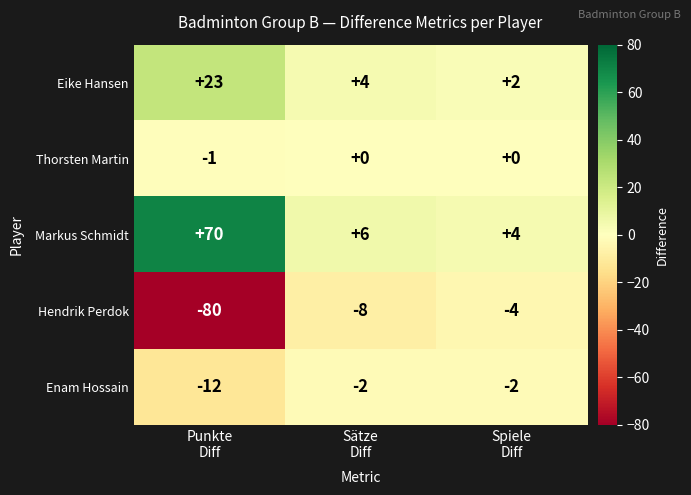

Which series has the widest spread of values?

Hendrik Perdok